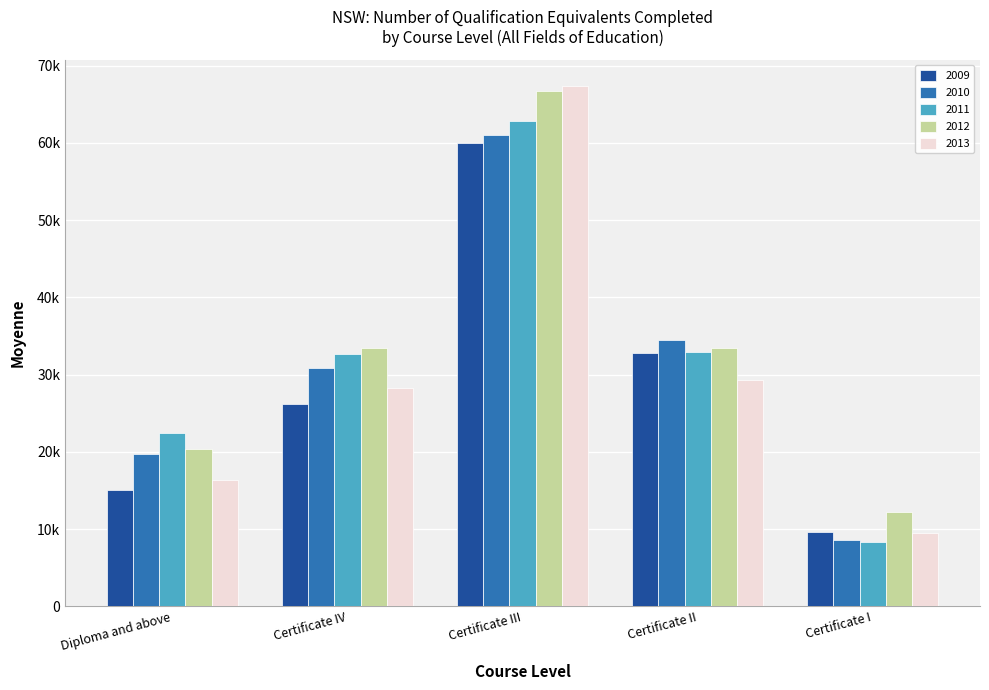

Which label corresponds to the largest value in the chart?

Certificate III